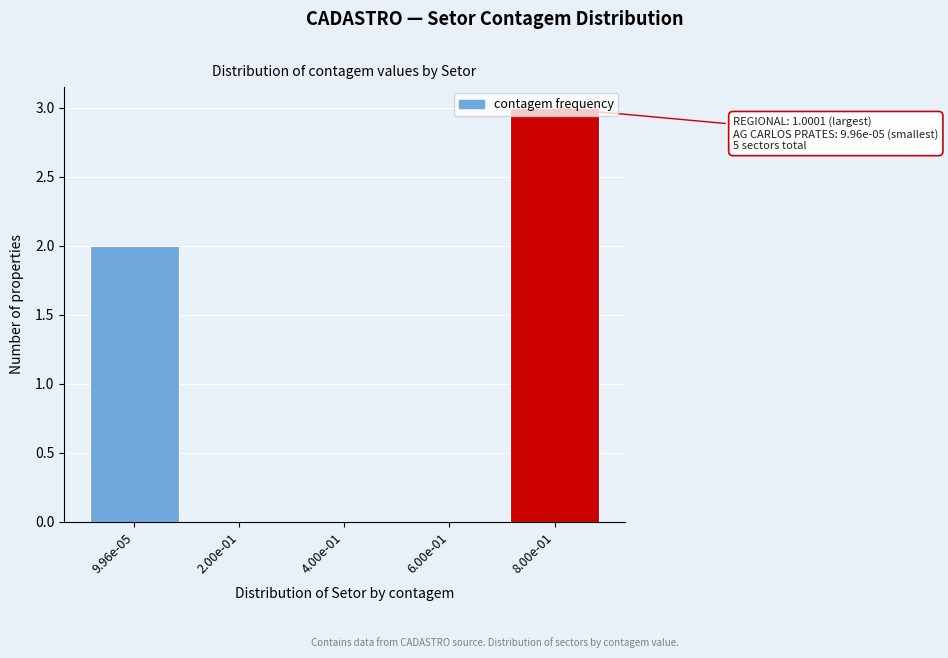

Which has a higher value, 9.96e-05 or 8.00e-01?

8.00e-01